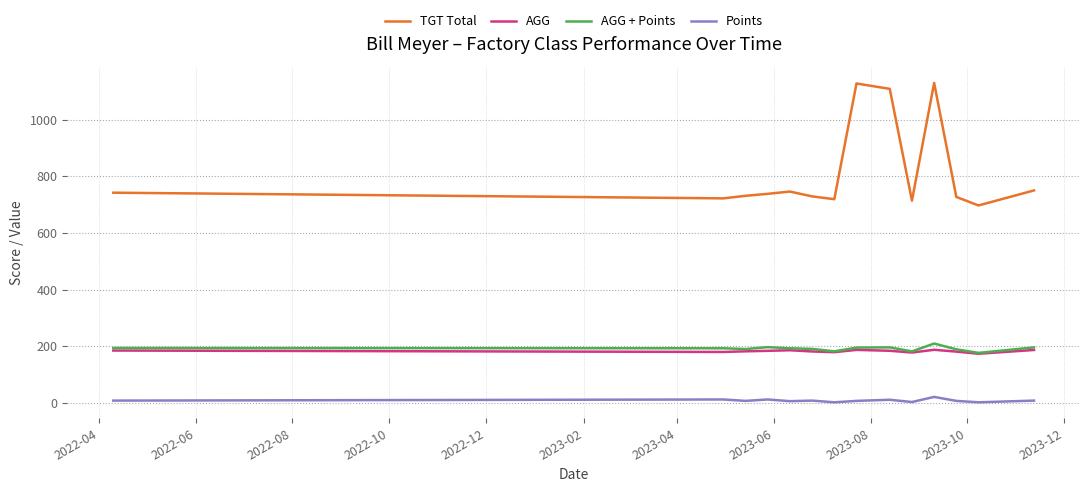

What is the maximum value shown in the chart?

1129.0